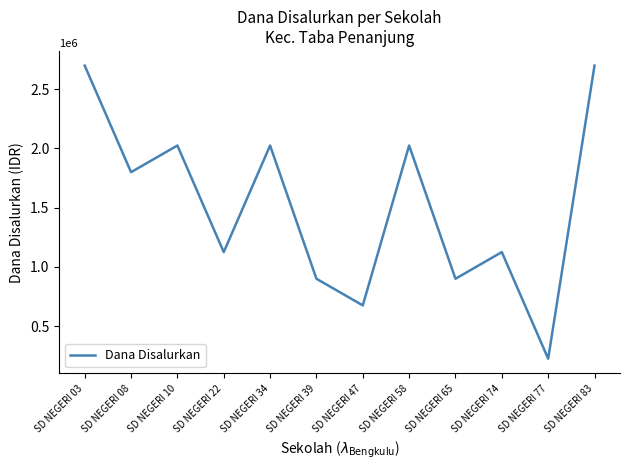

What is the sum of the values at SD NEGERI 10 and SD NEGERI 74?

3150000